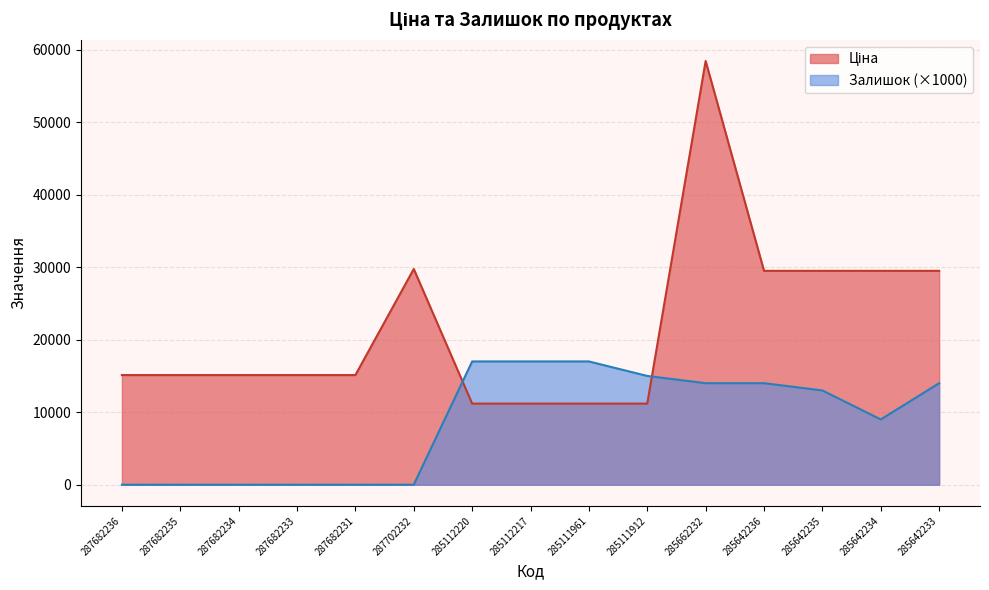

At which category is the sum across all series the highest?

285662232